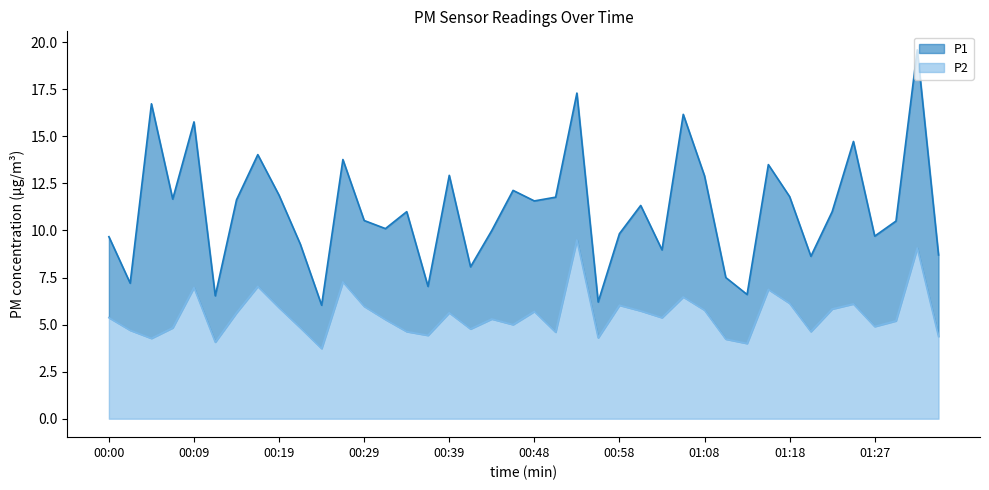

True or false: P1 and P2 intersect in this chart.

False